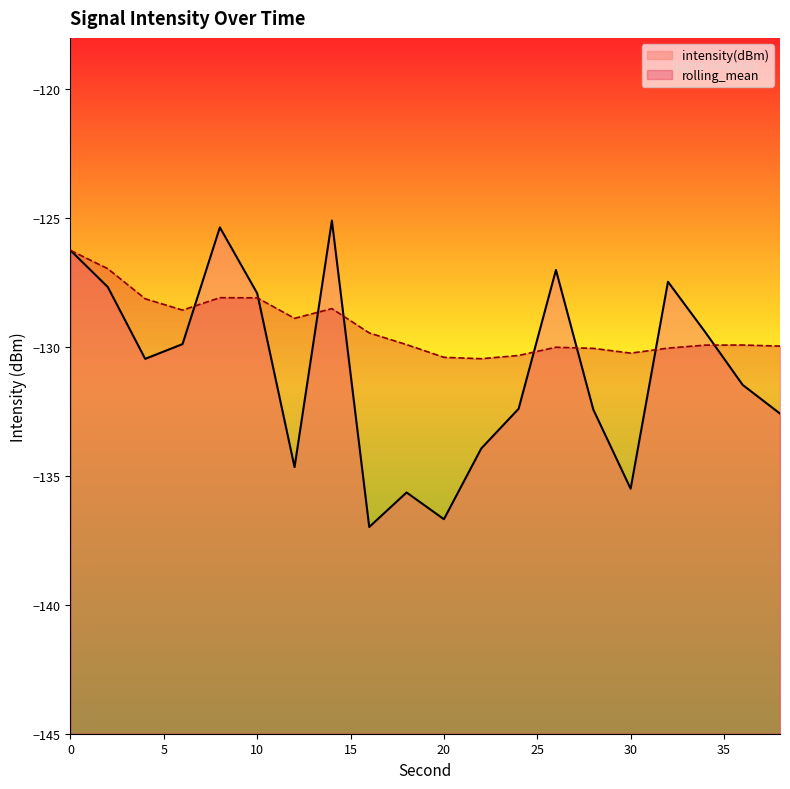

Rank the categories by intensity(dBm) value from highest to lowest.

14, 8, 0, 26, 32, 2, 10, 34, 6, 4, 36, 24, 28, 38, 22, 12, 30, 18, 20, 16